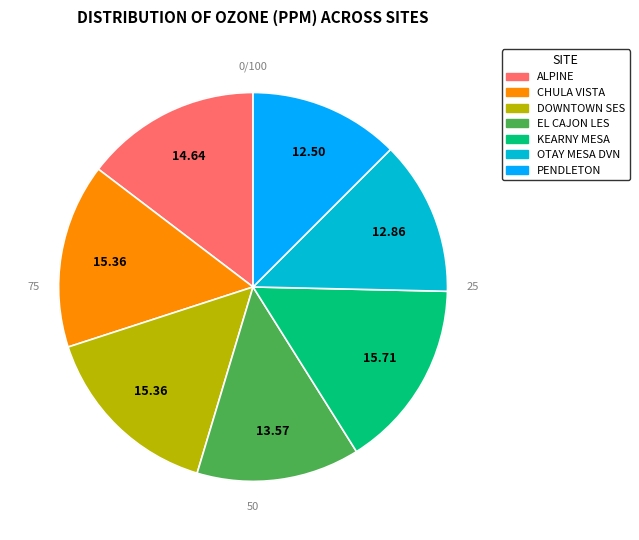

Which category has the biggest portion of the pie?

KEARNY MESA